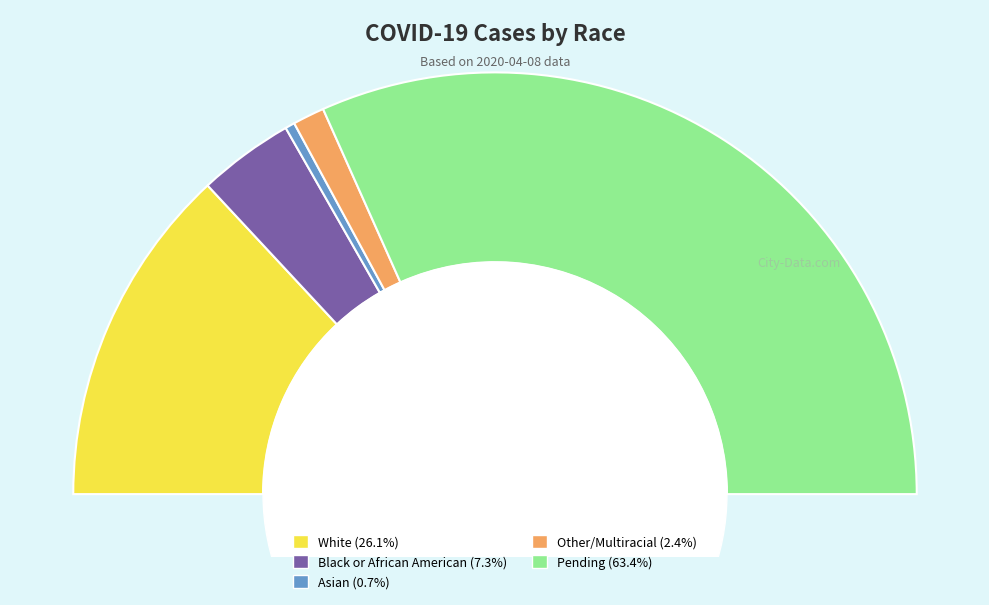

Combined, do Black or African American and Other/Multiracial account for over 50%?

No